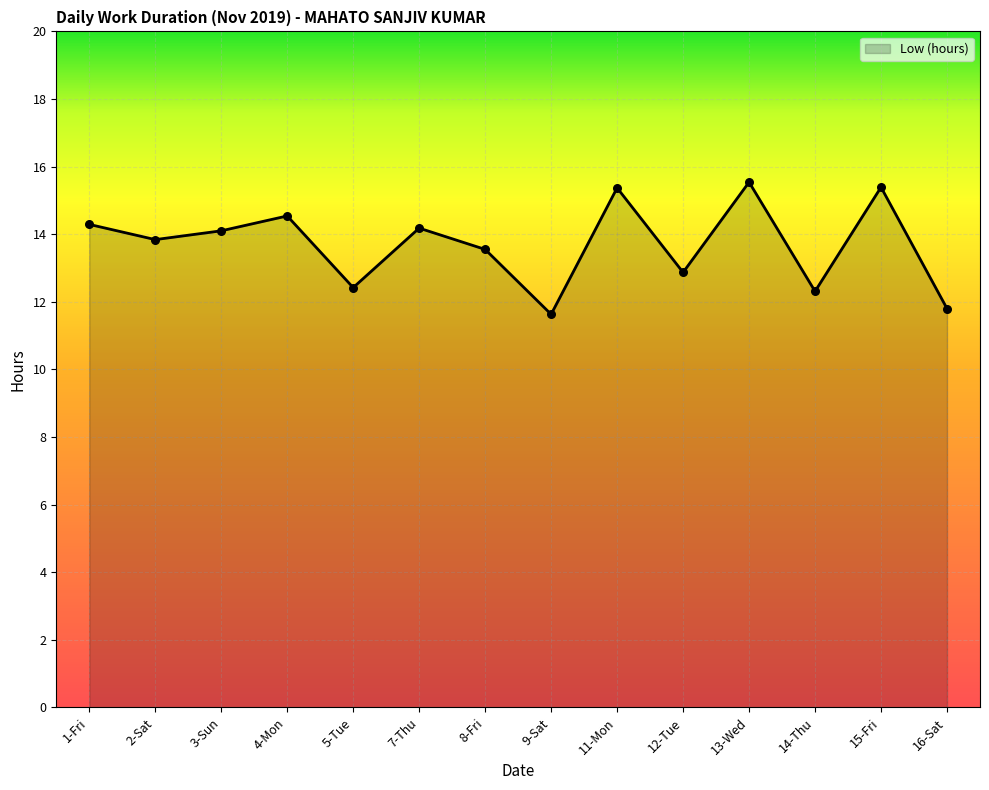

What is the ratio of the value at 2-Sat to the value at 4-Mon?

1.0